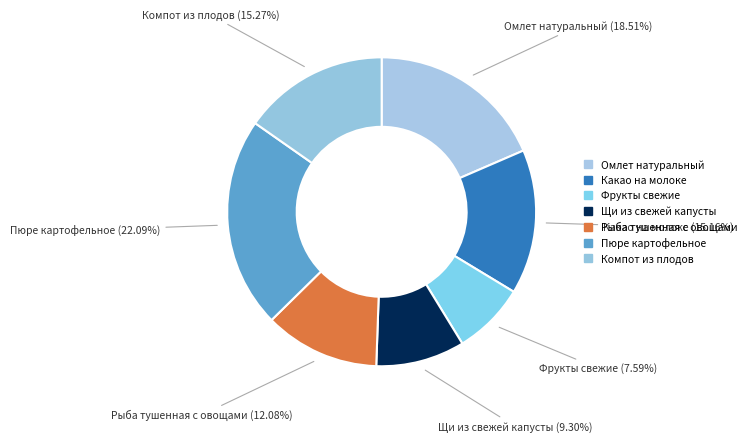

Rank the categories by value from lowest to highest.

Фрукты свежие, Щи из свежей капусты, Рыба тушенная с овощами, Какао на молоке, Компот из плодов, Омлет натуральный, Пюре картофельное